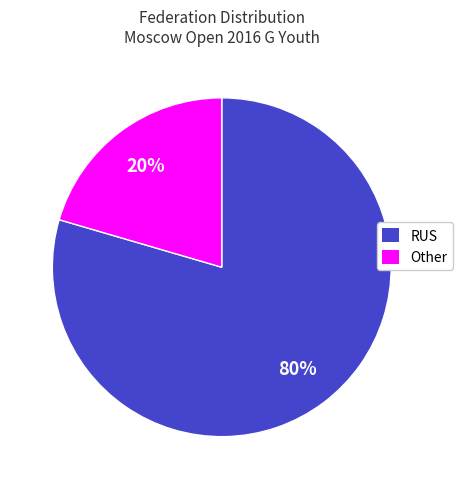

To the nearest percent, what percentage of the pie is RUS?

80%